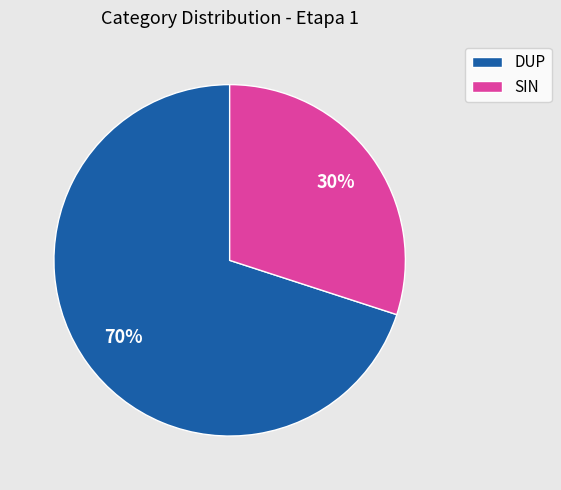

Between DUP and SIN, which is larger?

DUP